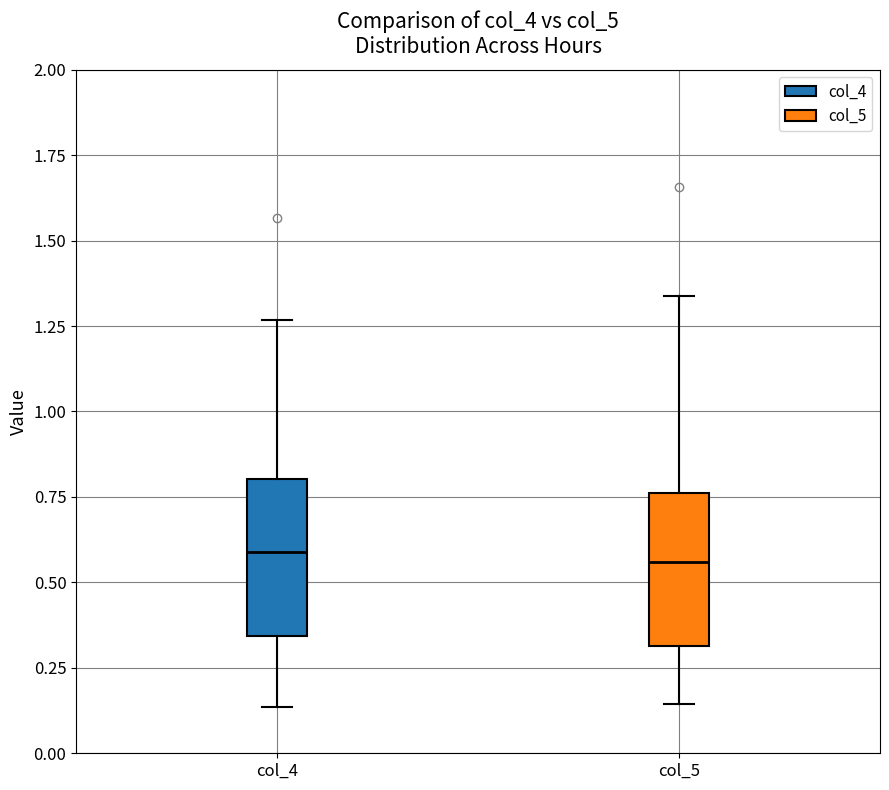

Reading left to right, read every box against the y-axis: the position of its median line, the range the box covers, and the ends of its whiskers. The values are not printed on the chart, so give them approximately, as read against the axis.

col_4: median 0.60, box 0.35 to 0.80, whiskers 0.15 to 1.25
col_5: median 0.55, box 0.30 to 0.75, whiskers 0.15 to 1.35